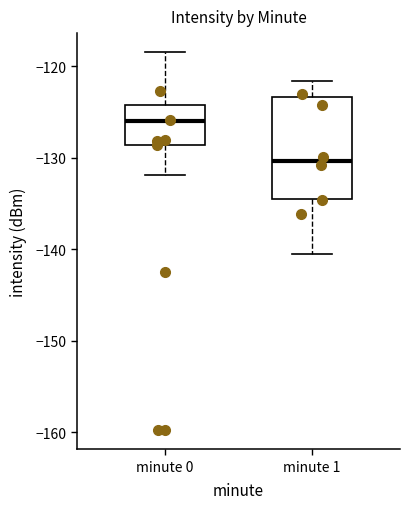

Reading left to right, read every box against the y-axis: the position of its median line, the range the box covers, and the ends of its whiskers. The values are not printed on the chart, so give them approximately, as read against the axis.

minute 0: median -126, box -129 to -124, whiskers -132 to -118
minute 1: median -130, box -135 to -123, whiskers -141 to -122